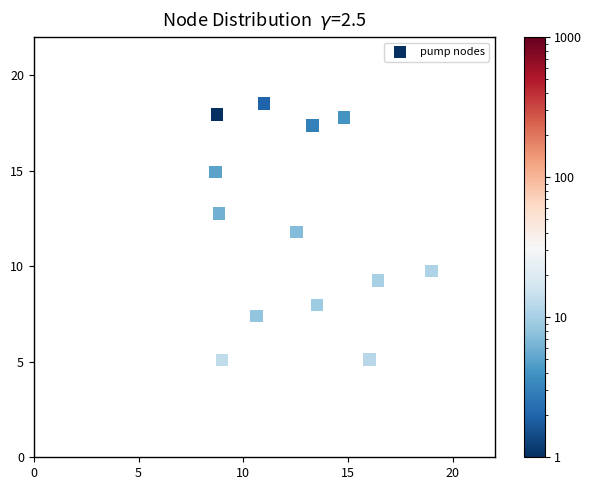

What Y value in the scatter plot is closest to 11?

11.8